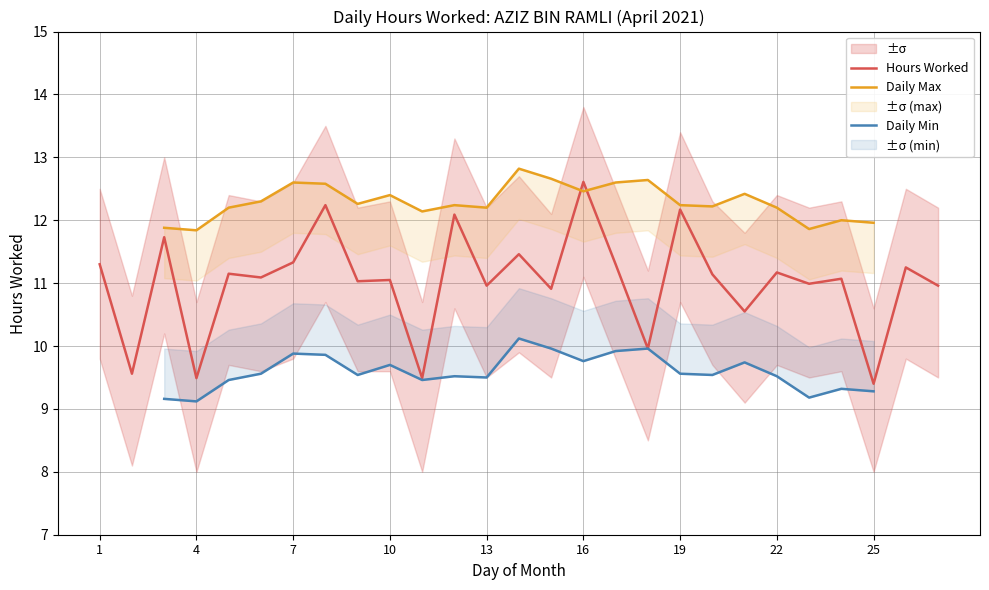

Where is Hours Worked nearest to the value 11?

23